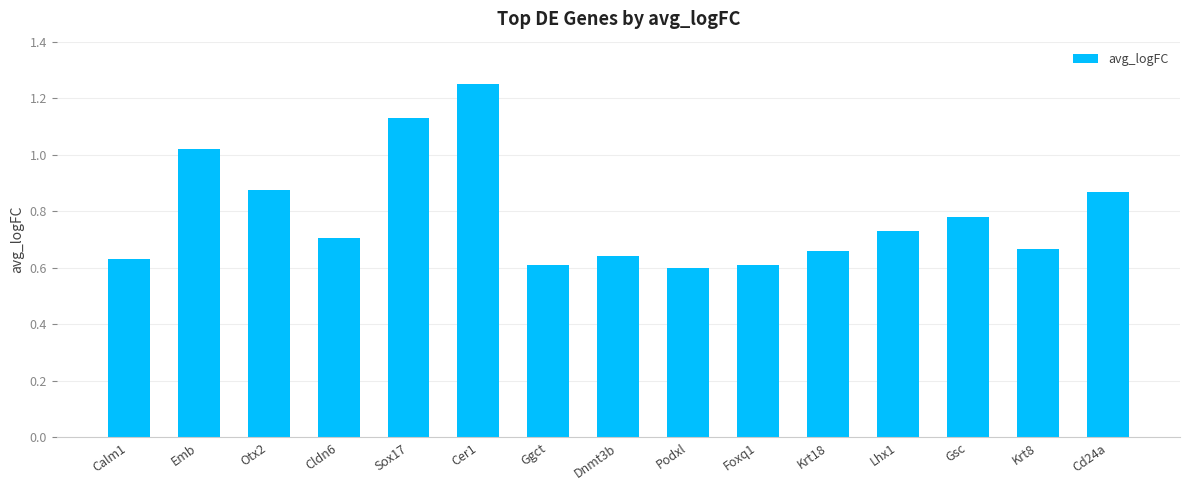

What is the sum of the values at Gsc and Lhx1?

1.5